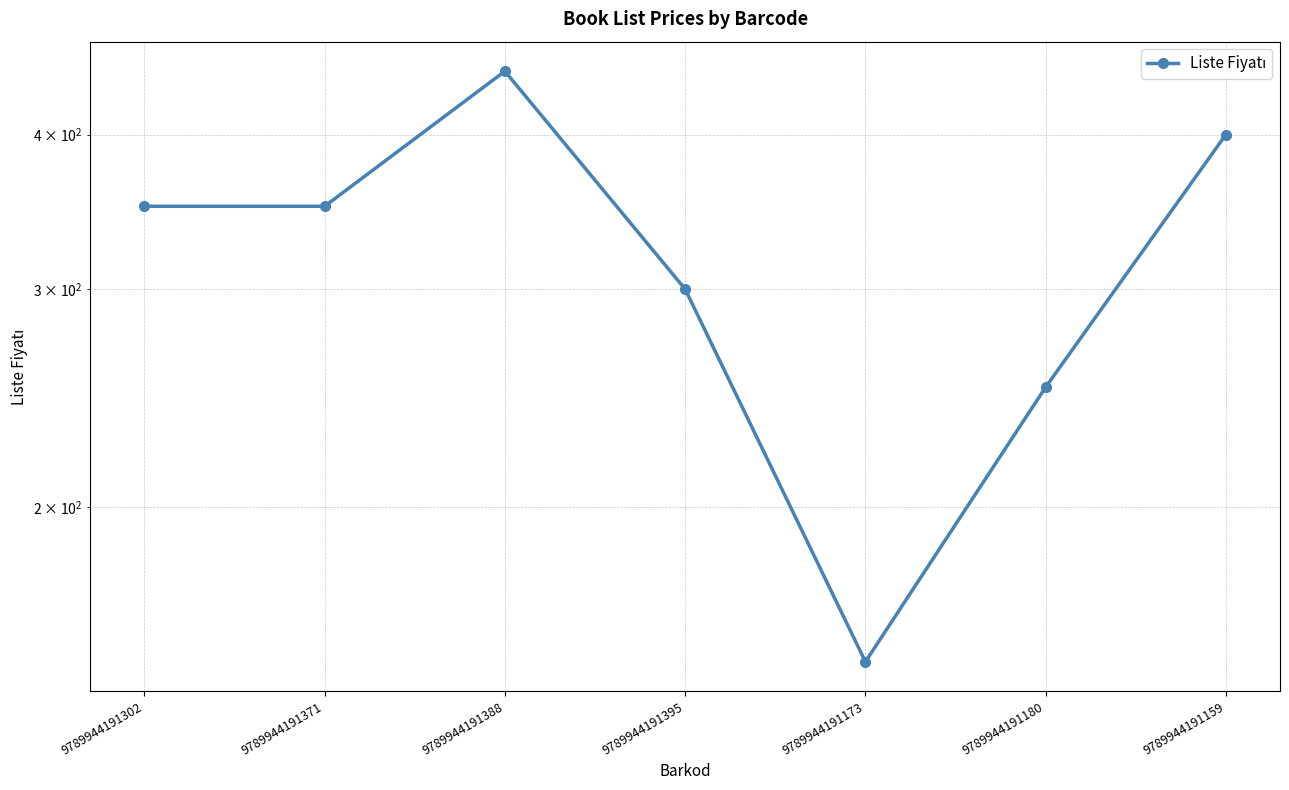

Is this an area chart (filled region under the line)?

No